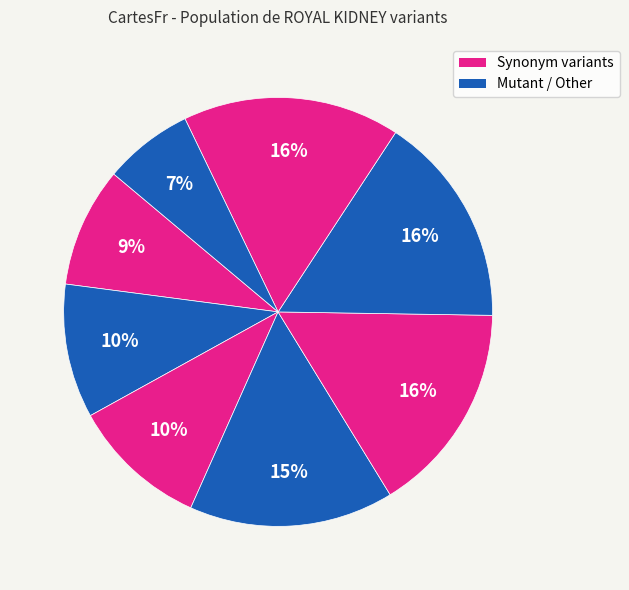

To the nearest percent, what is the average slice percentage?

12%